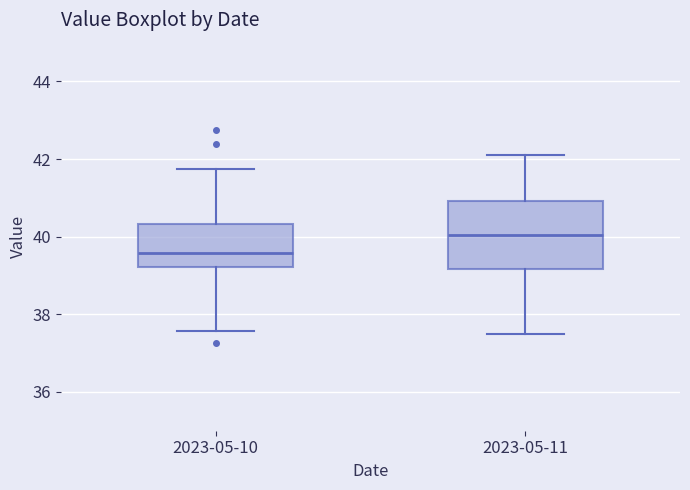

Reading left to right, transcribe this box plot: for each box, give where its median line is, the range the box spans, and where its two whiskers end, as read against the y-axis. The values are not printed on the chart, so give them approximately, as read against the axis.

2023-05-10: median 39.6, box 39.2 to 40.4, whiskers 37.6 to 41.8
2023-05-11: median 40.0, box 39.2 to 41.0, whiskers 37.6 to 42.2